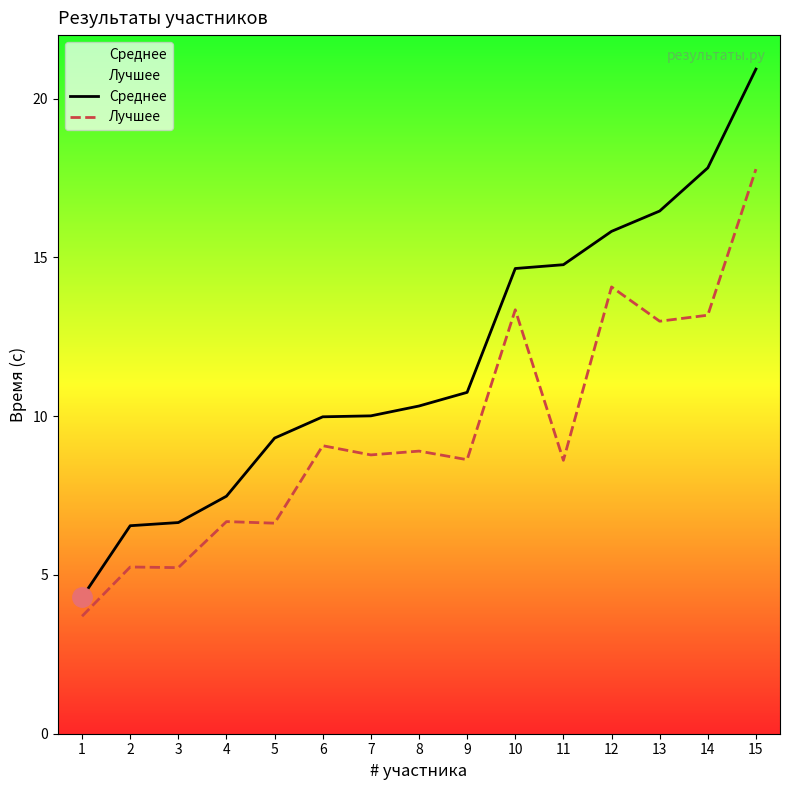

What is the approximate value of Среднее at 11?

14.8